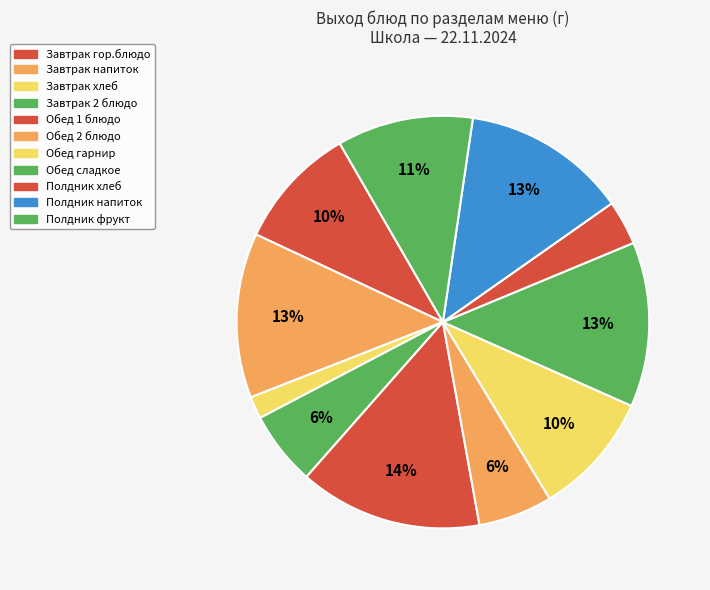

What is the smallest slice in the pie chart?

Завтрак хлеб